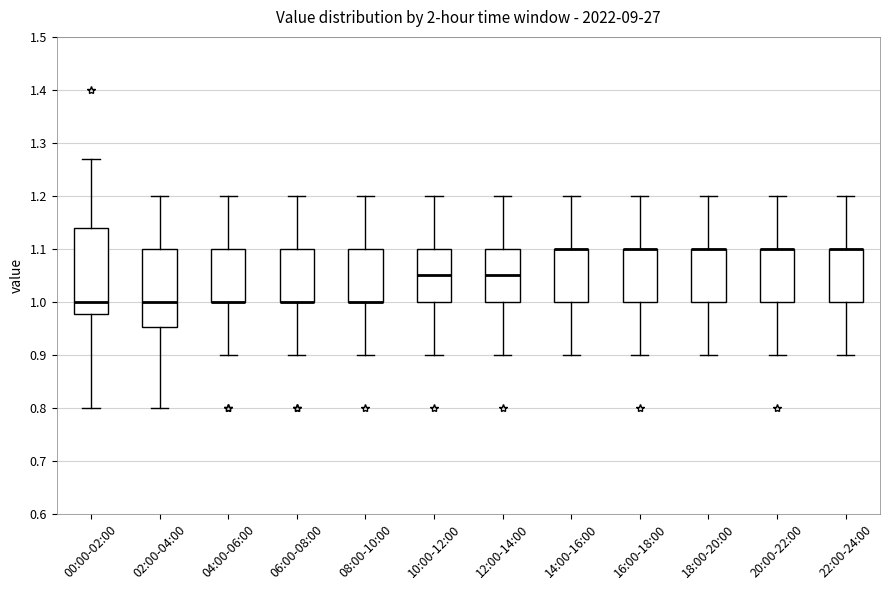

Comparing the boxes themselves (not the whiskers), which one is the tallest?

00:00-02:00